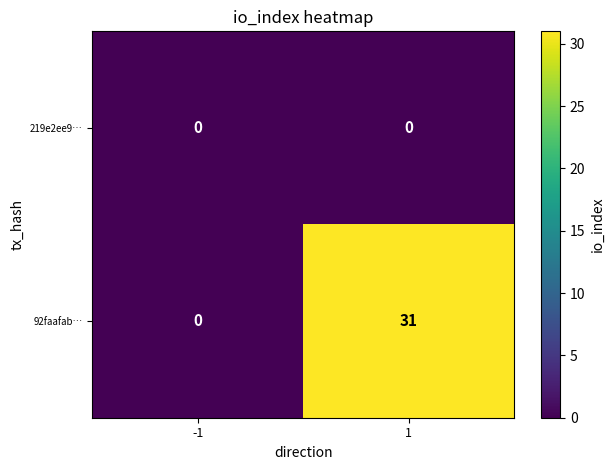

What is the average value of the 92faafab… series?

16